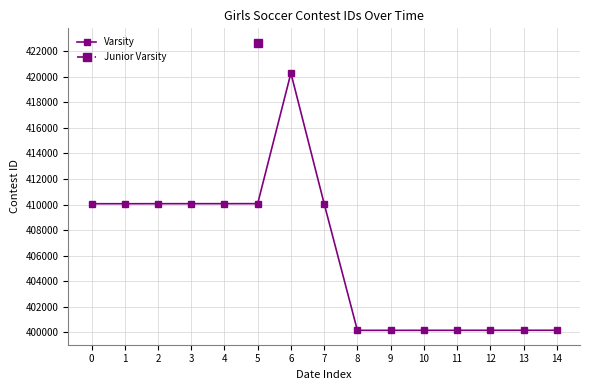

What is the minimum value for Varsity?

400161